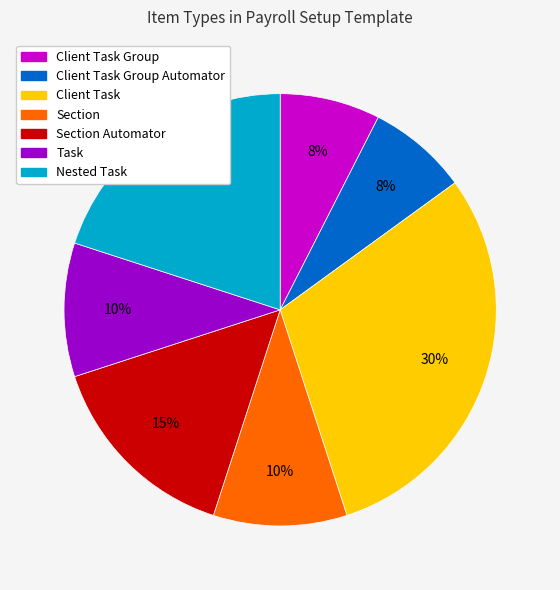

To the nearest percent, what is the average slice percentage?

14%